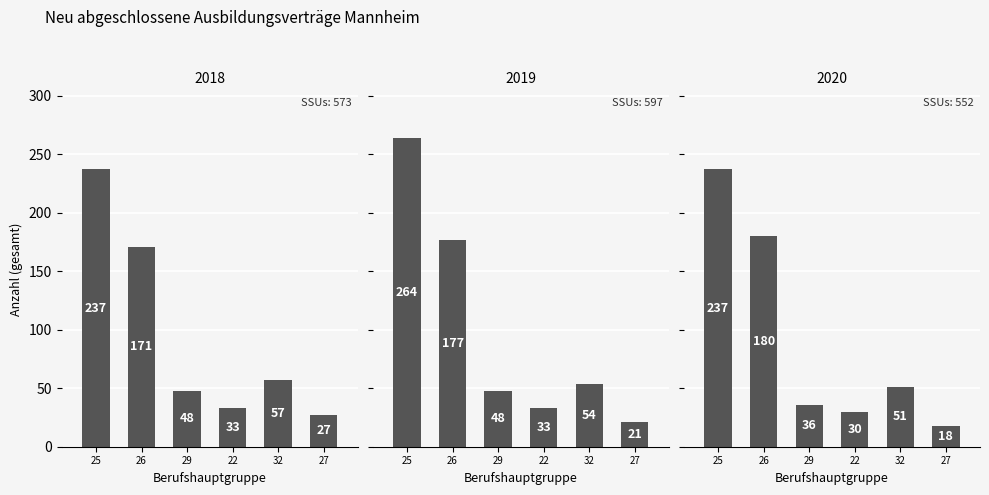

Between 29 and 22, which is larger?

29